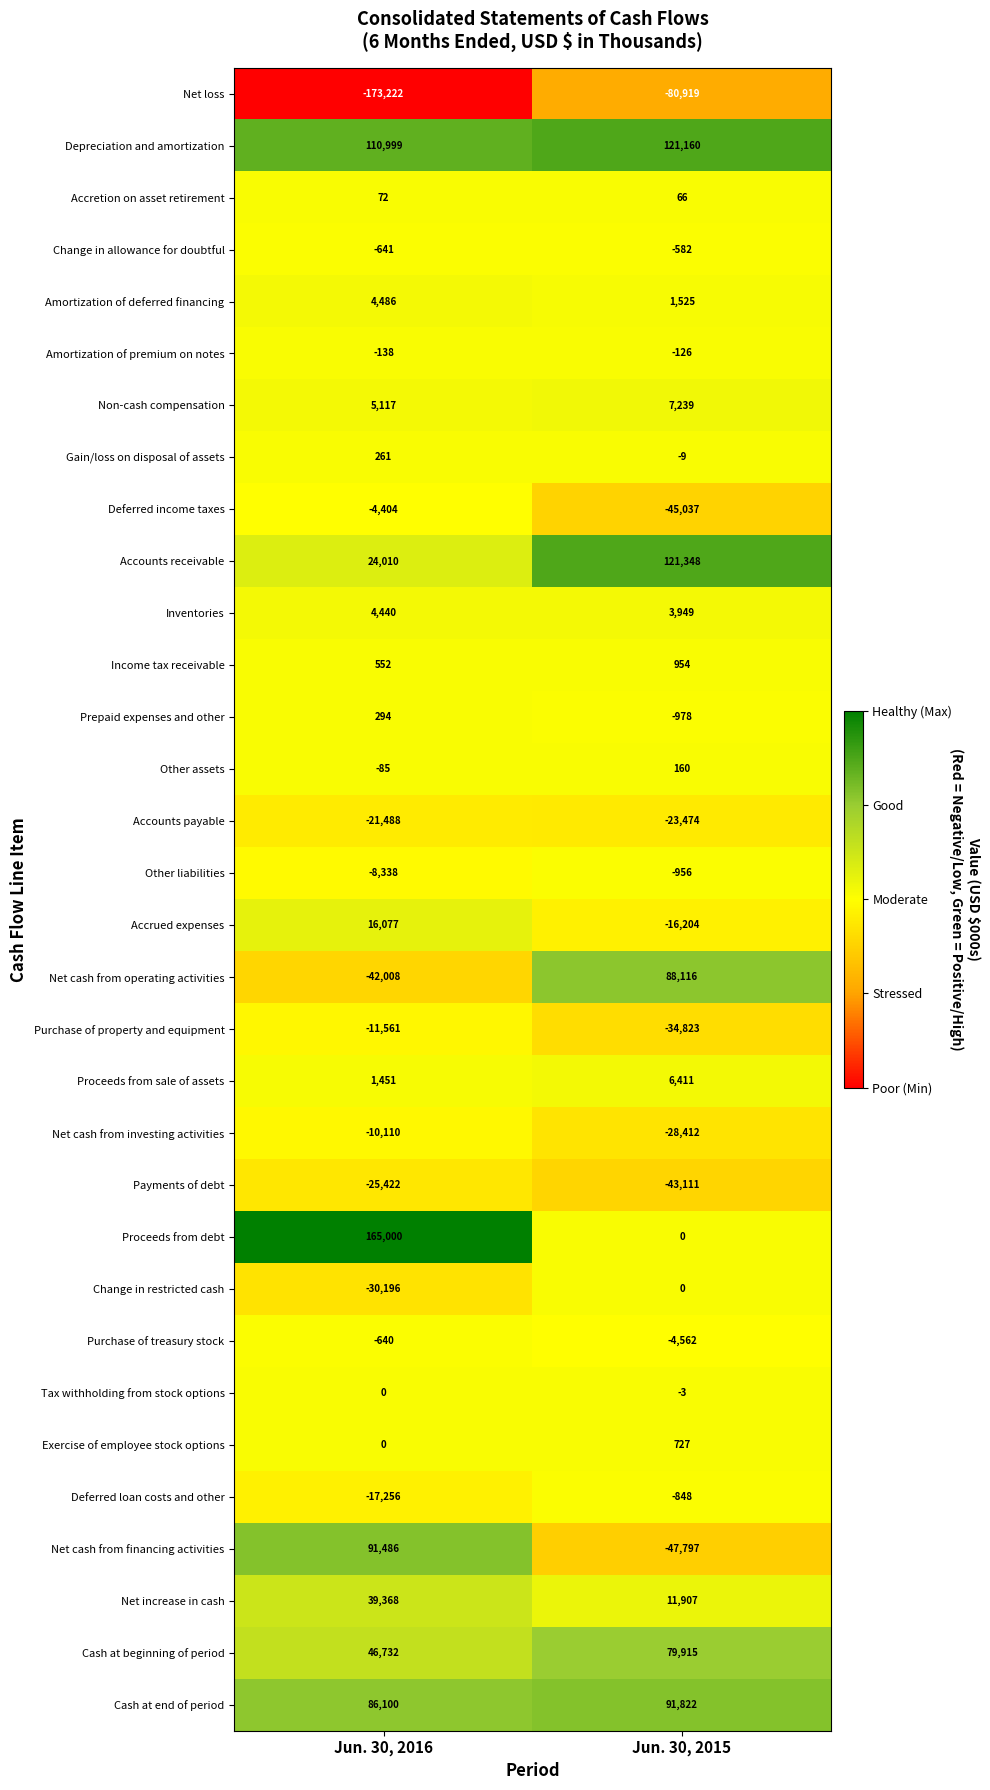

Count the number of data series in this chart.

32